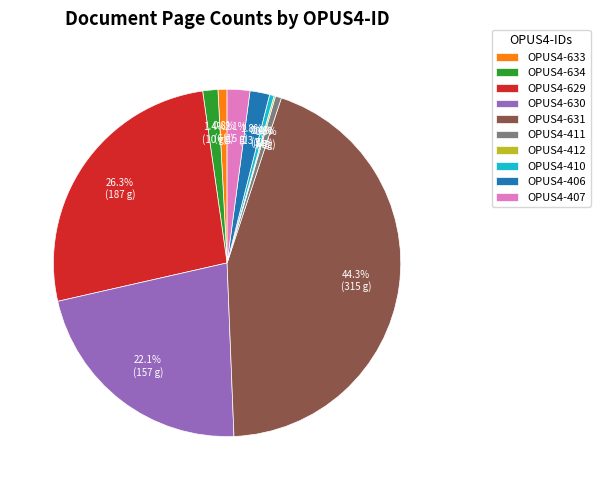

What is the largest slice in the pie chart?

OPUS4-631